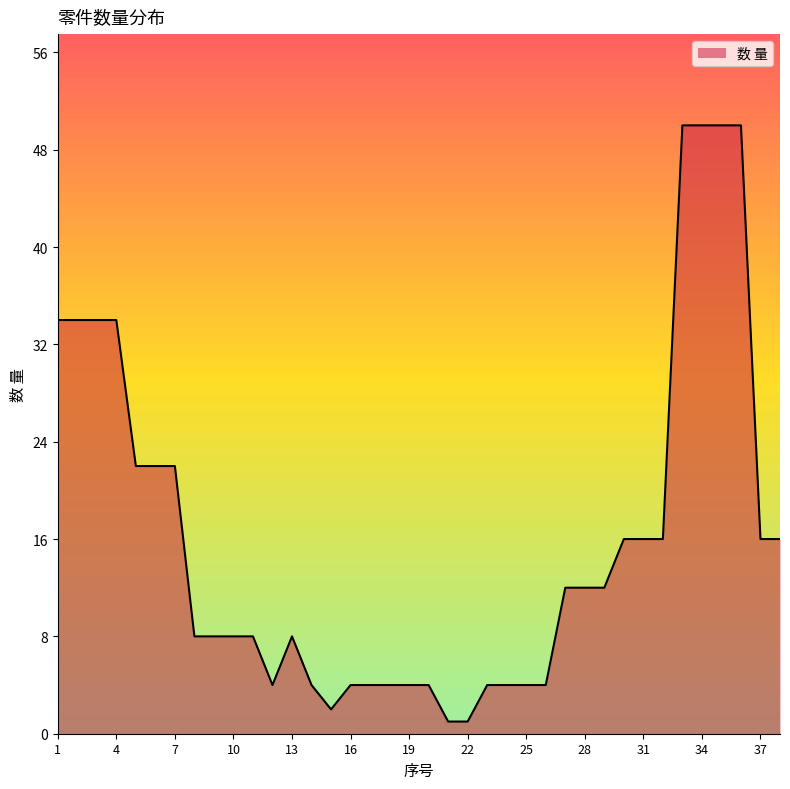

How many distinct data groups are displayed?

1